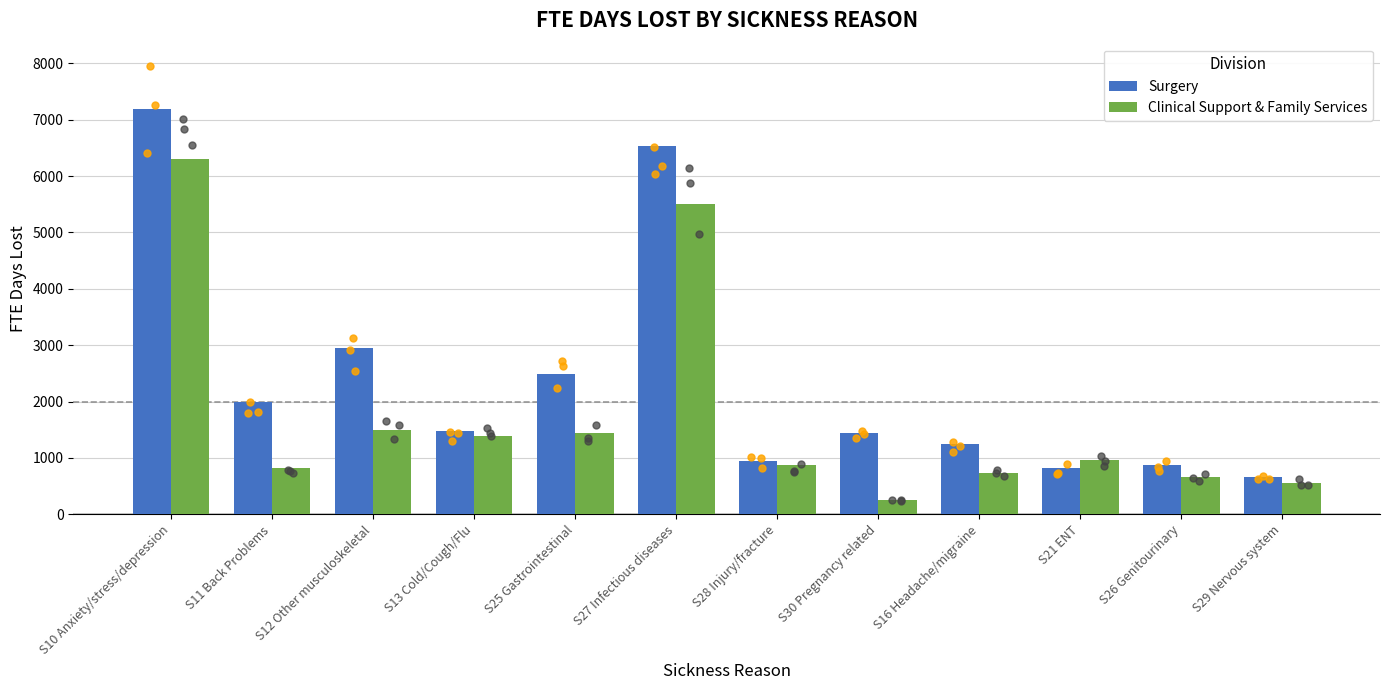

What are all the series names shown in the legend?

Surgery, Clinical Support & Family Services